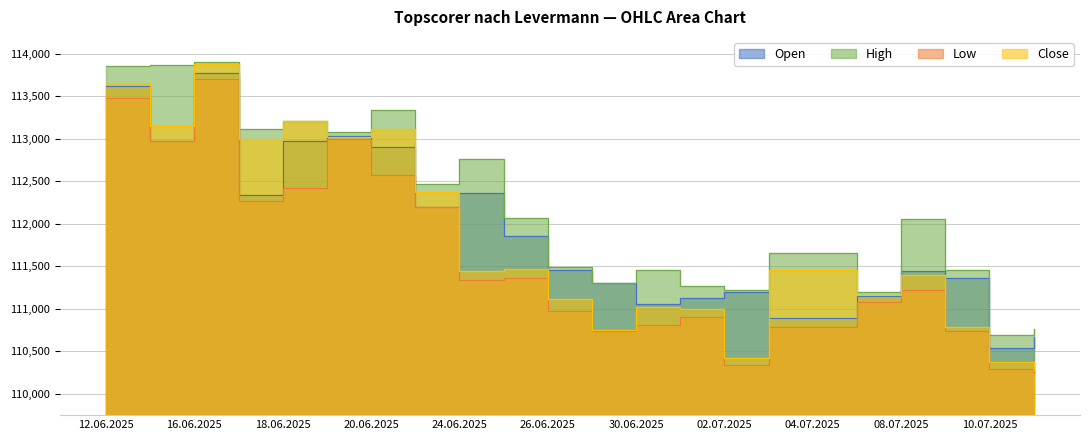

Which category has the highest value in the Low series?

16.06.2025